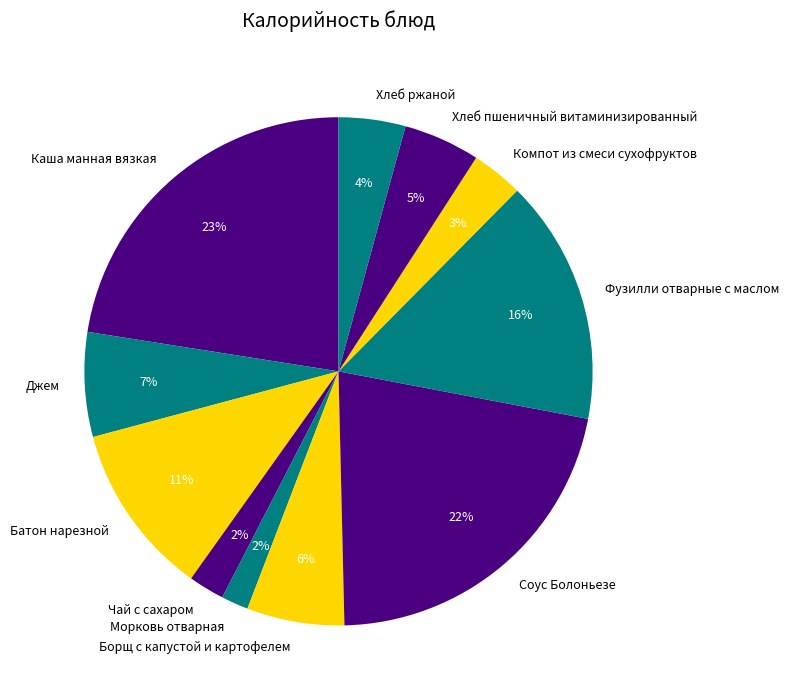

Is the sum of Хлеб ржаной and Джем greater than half?

No